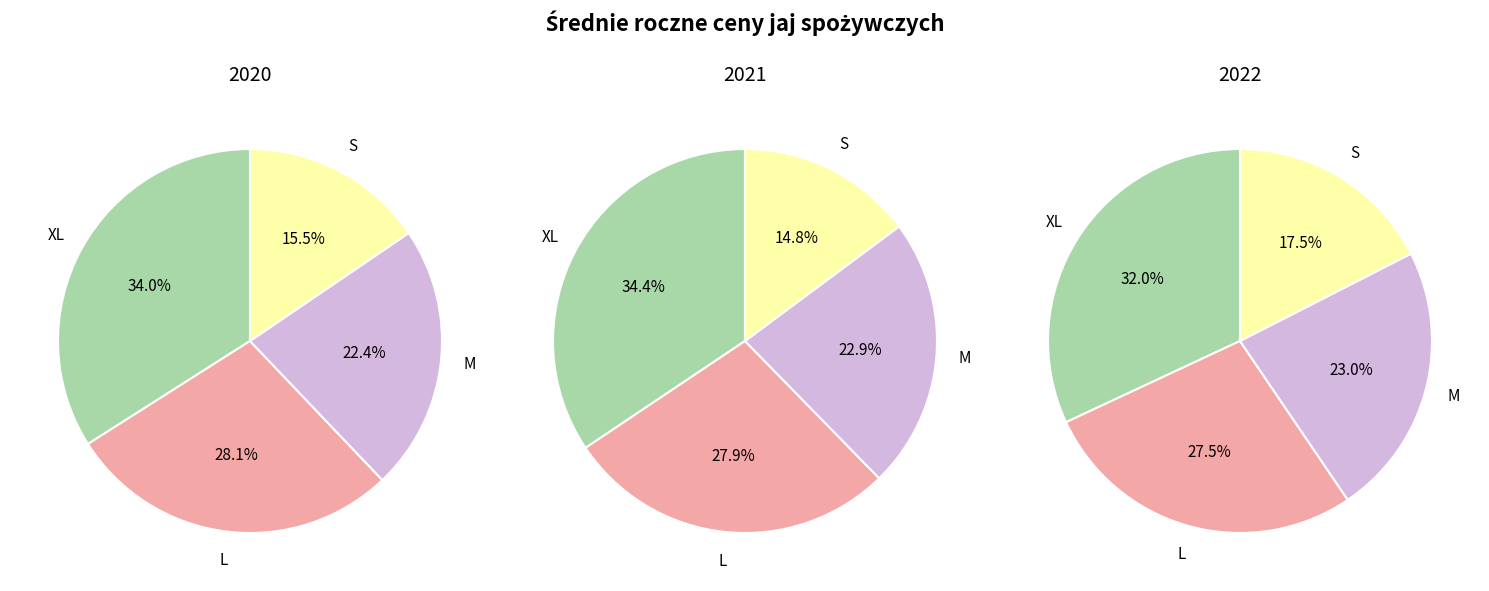

To the nearest percent, what is the combined percentage of M and XL?

56%